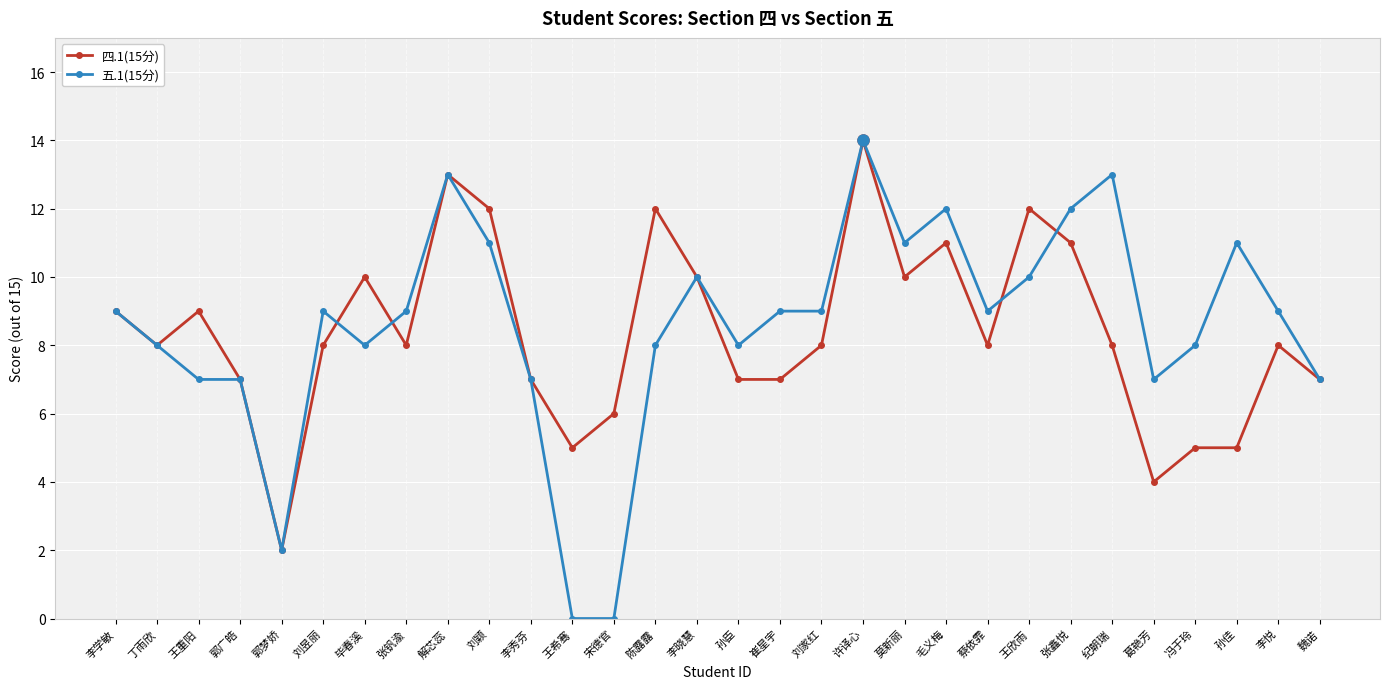

At which category is the sum across all series the highest?

许译心